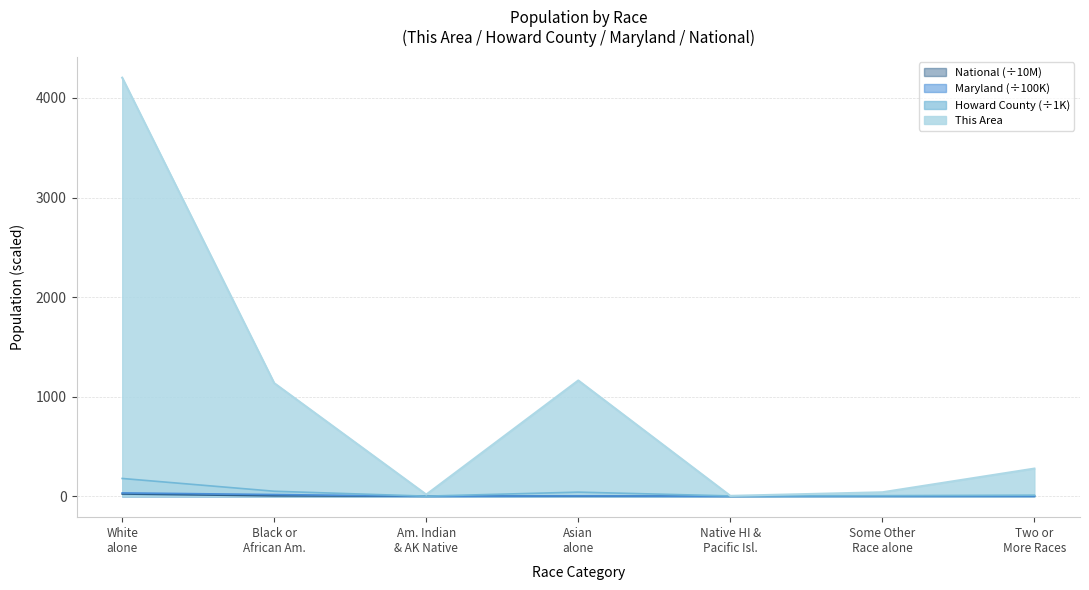

What is the maximum value shown in the chart?

4204.0